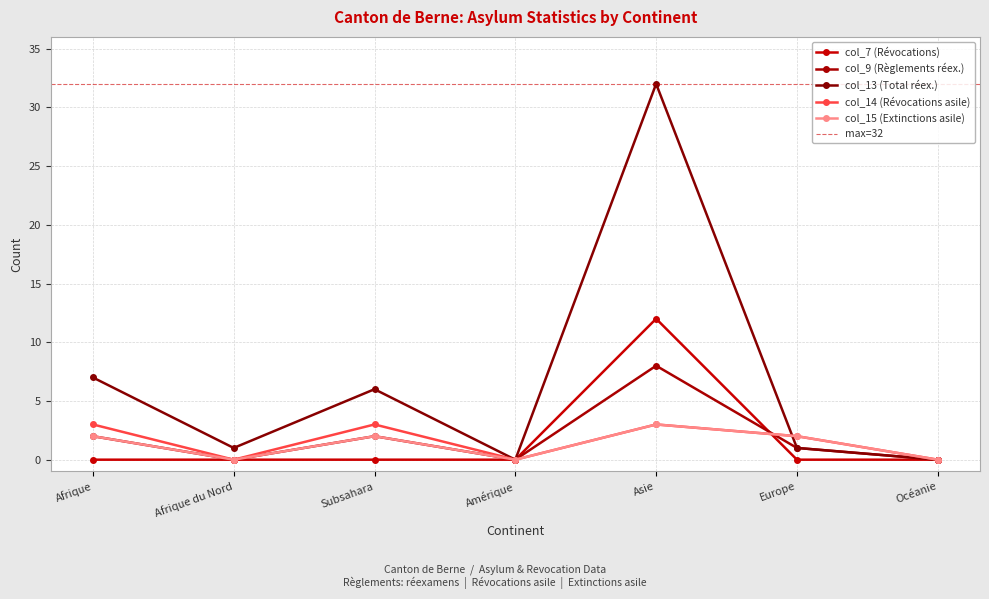

Is the value of col_7 (Révocations) at Océanie greater than the value of col_14 (Révocations asile) at Afrique du Nord?

No